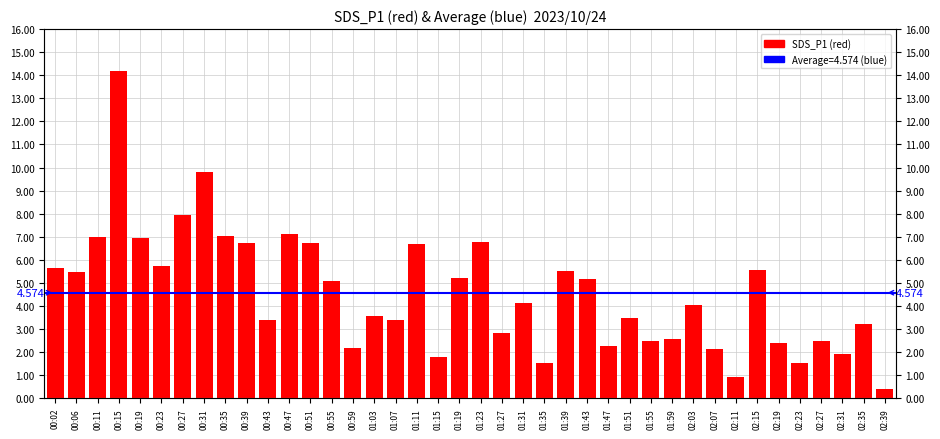

What is the sum of all values?

183.0